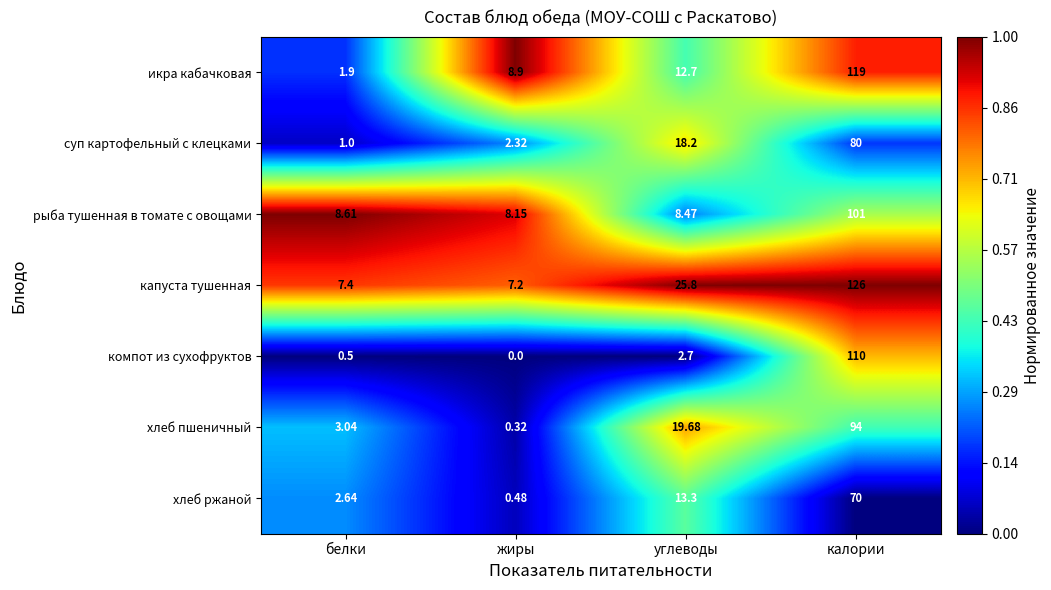

At углеводы, list the series in order from smallest to largest.

компот из сухофруктов, рыба тушенная в томате с овощами, икра кабачковая, хлеб ржаной, суп картофельный с клецками, хлеб пшеничный, капуста тушенная